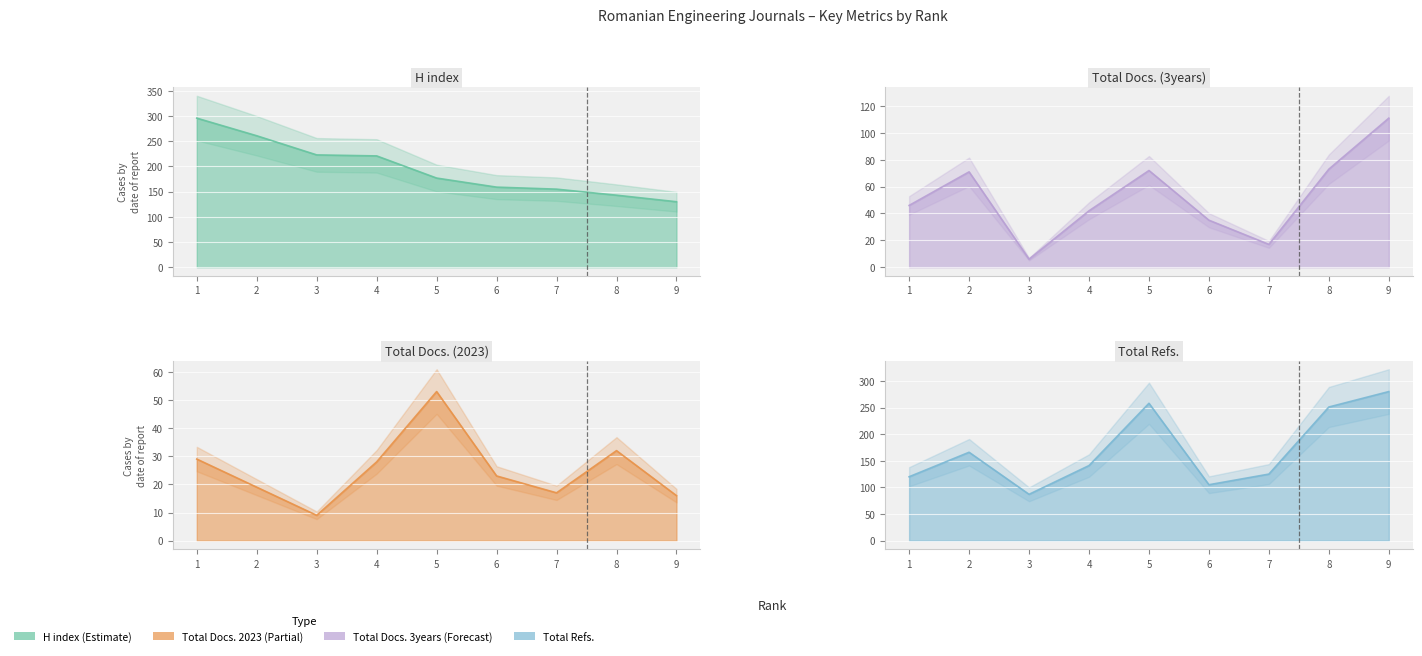

Read the Total Docs. (2023) value at 7, to the nearest 5.

15